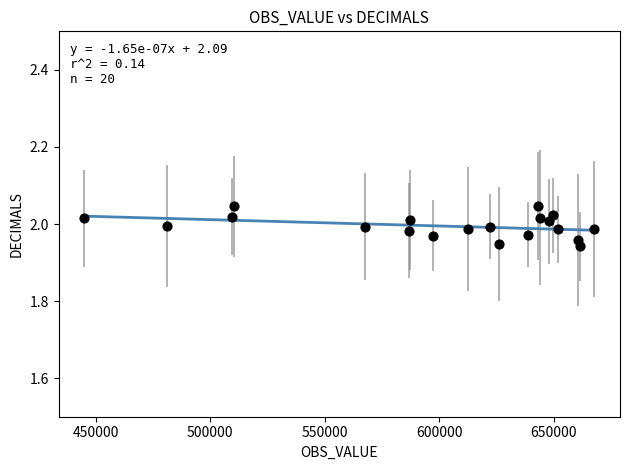

What is the range of X values (max minus min)?

222696.0